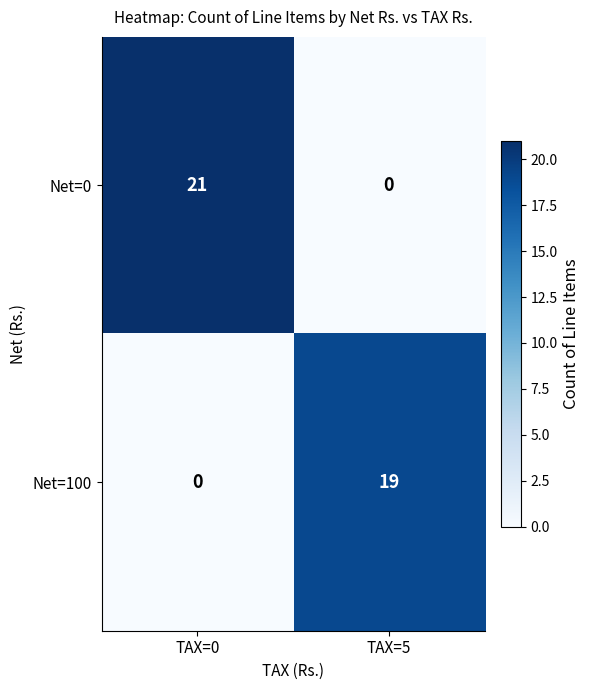

The Net=100 series shows 0 at TAX=0. True or false?

True